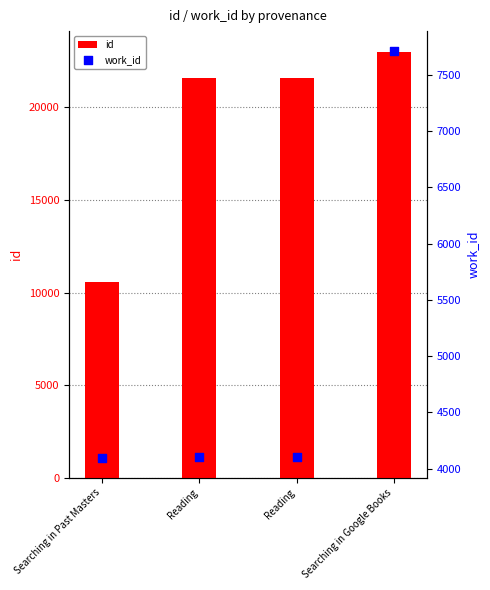

At how many categories does at least one series exceed 14479?

3